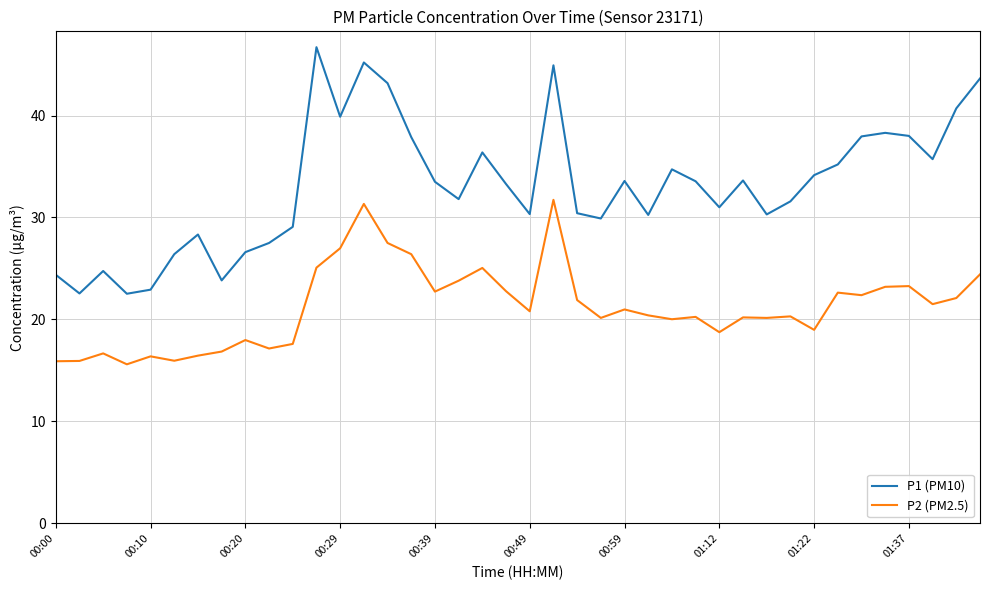

True or false: P1 (PM10) and P2 (PM2.5) cross at least once.

False